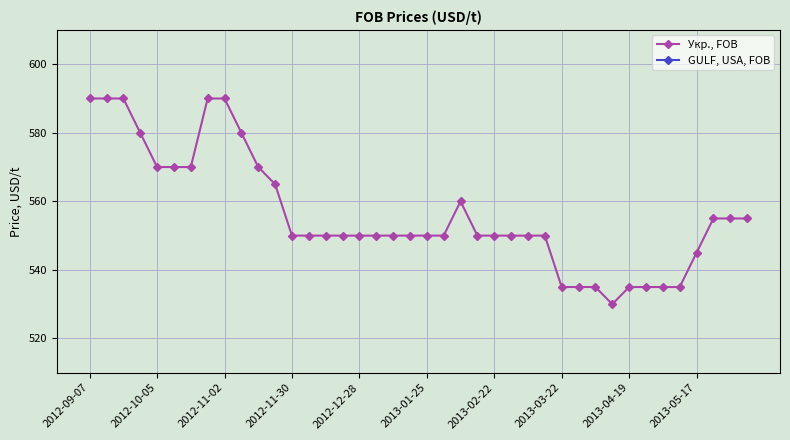

True or false: the data has more than 0 interior local peaks.

True